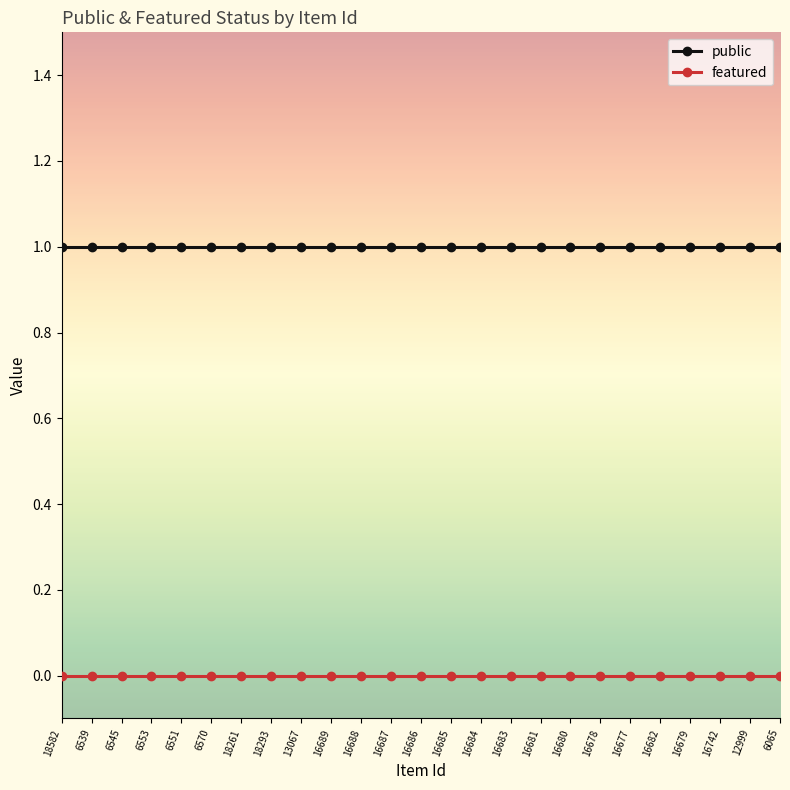

True or false: featured and public cross at least once.

False